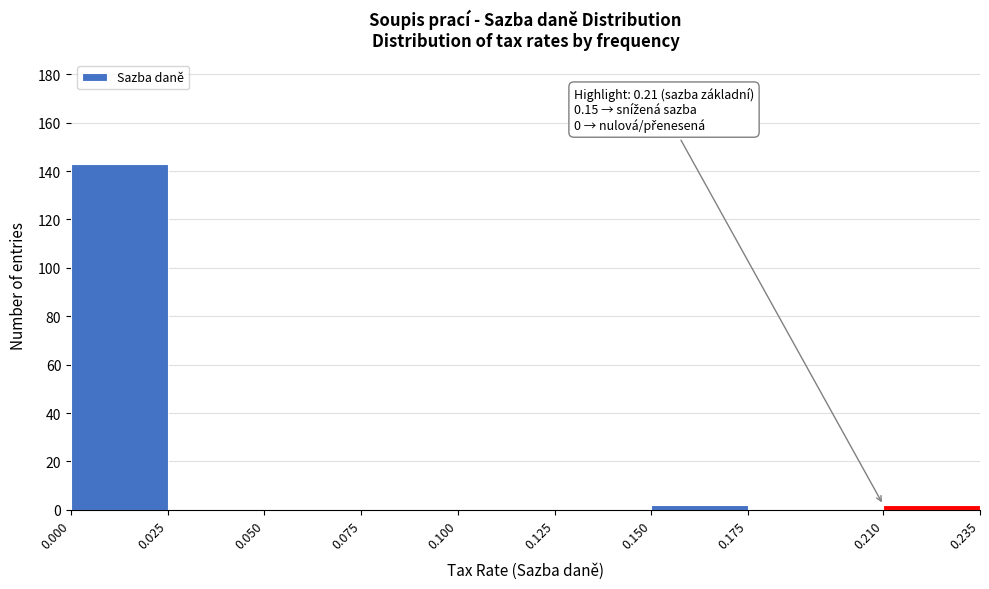

Over which range of the x-axis is the bar tallest?

0.000 to 0.025